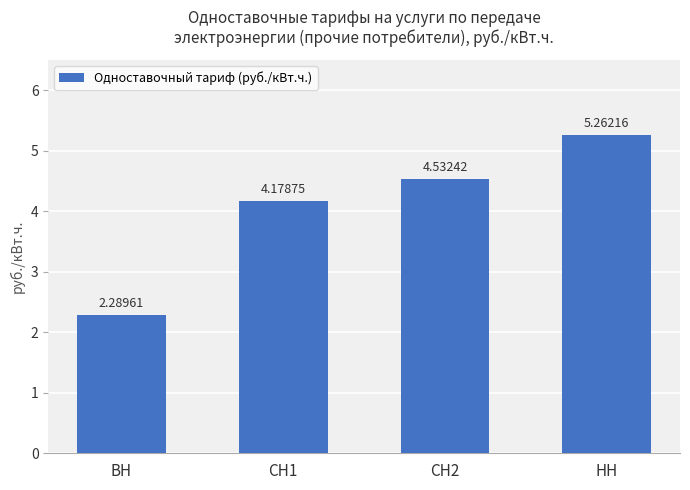

What is the difference between the maximum and minimum values?

3.0